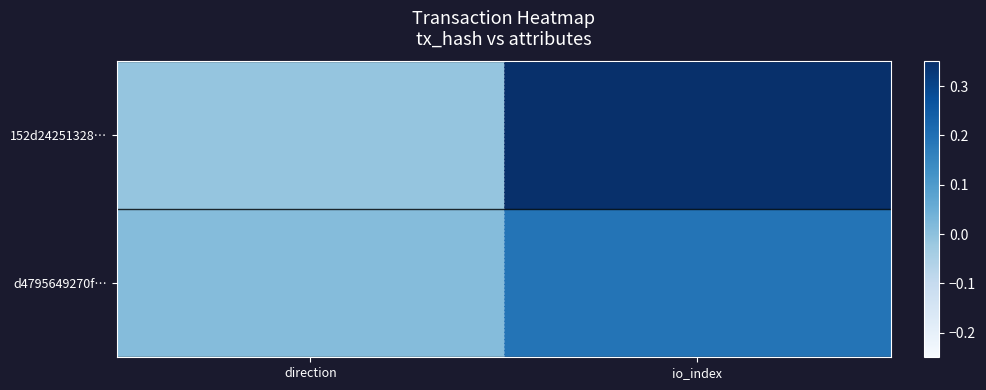

Reading right to left, list all the values displayed in this chart.

152d24251328…: io_index=0.3	direction=-0.0
d4795649270f…: io_index=0.2	direction=0.0